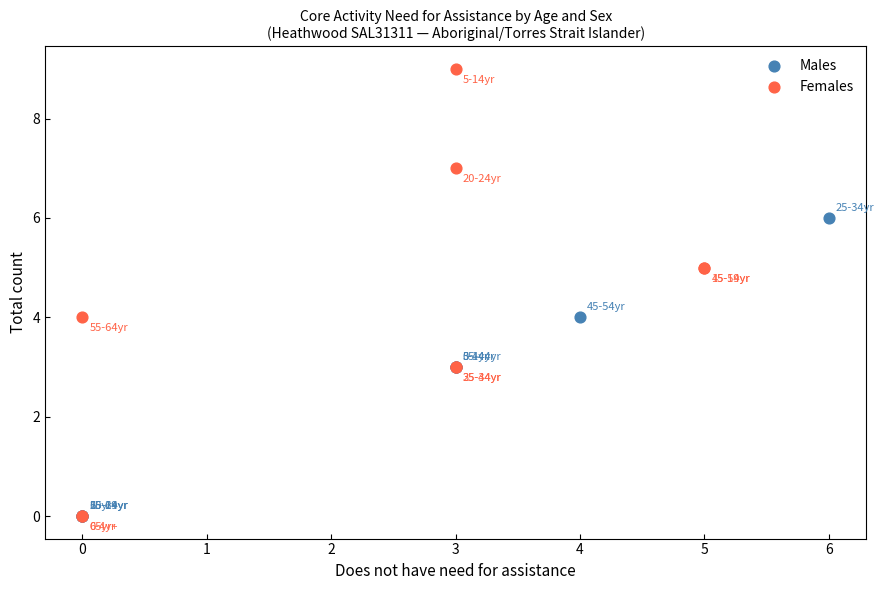

Which series has the largest Y range (max minus min)?

Females